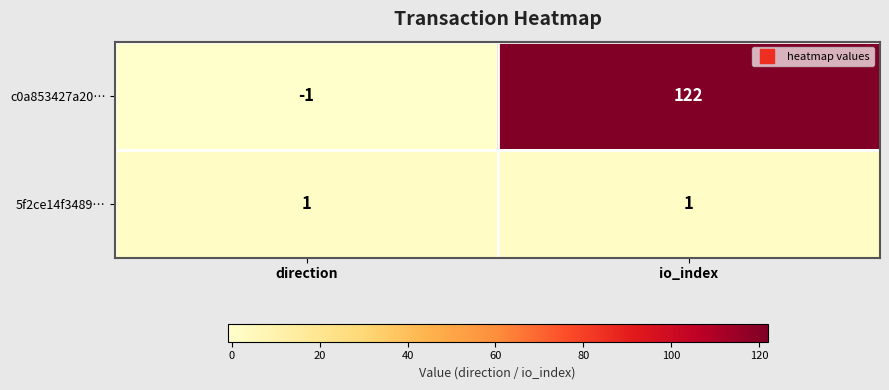

What is the difference between the maximum and minimum values in the c0a853427a20… series?

123